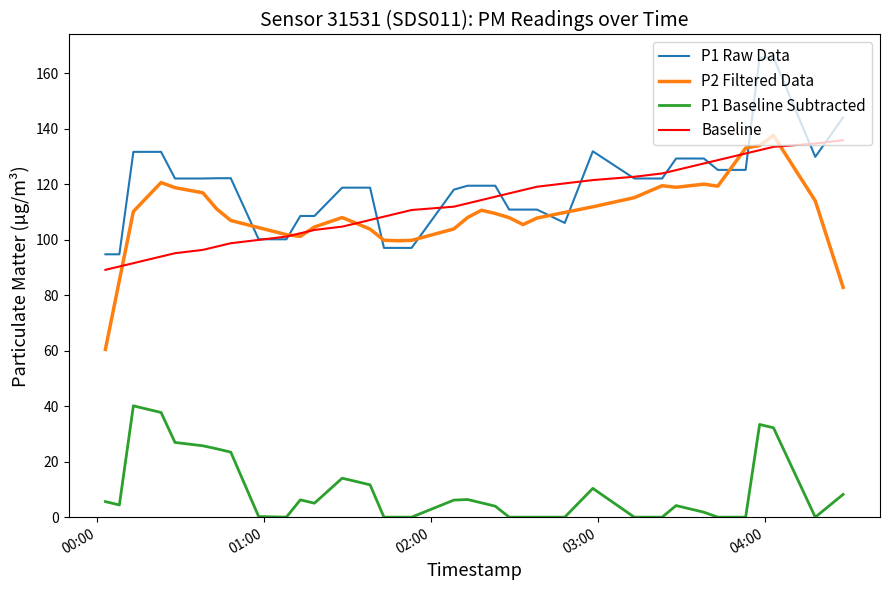

True or false: P1 Baseline Subtracted and P2 Filtered Data cross at least once.

False